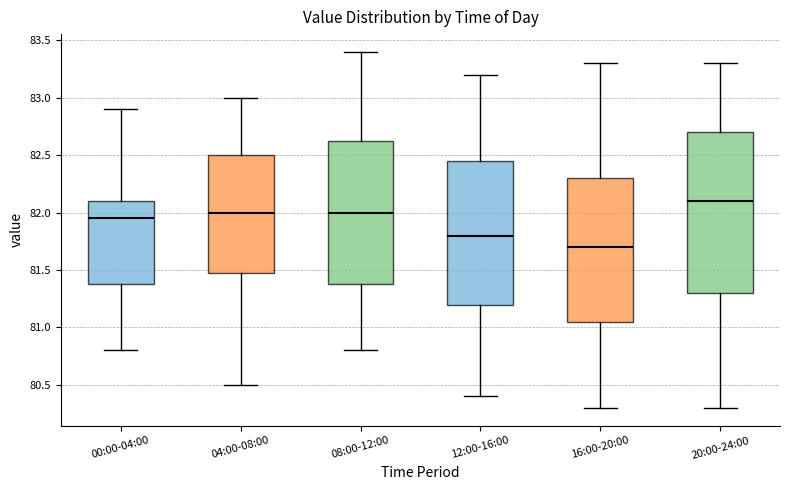

Reading left to right, transcribe this box plot: for each box, give where its median line is, the range the box spans, and where its two whiskers end, as read against the y-axis. The values are not printed on the chart, so give them approximately, as read against the axis.

00:00-04:00: median 81.95, box 81.40 to 82.10, whiskers 80.80 to 82.90
04:00-08:00: median 82.00, box 81.50 to 82.50, whiskers 80.50 to 83.00
08:00-12:00: median 82.00, box 81.40 to 82.65, whiskers 80.80 to 83.40
12:00-16:00: median 81.80, box 81.20 to 82.45, whiskers 80.40 to 83.20
16:00-20:00: median 81.70, box 81.05 to 82.30, whiskers 80.30 to 83.30
20:00-24:00: median 82.10, box 81.30 to 82.70, whiskers 80.30 to 83.30